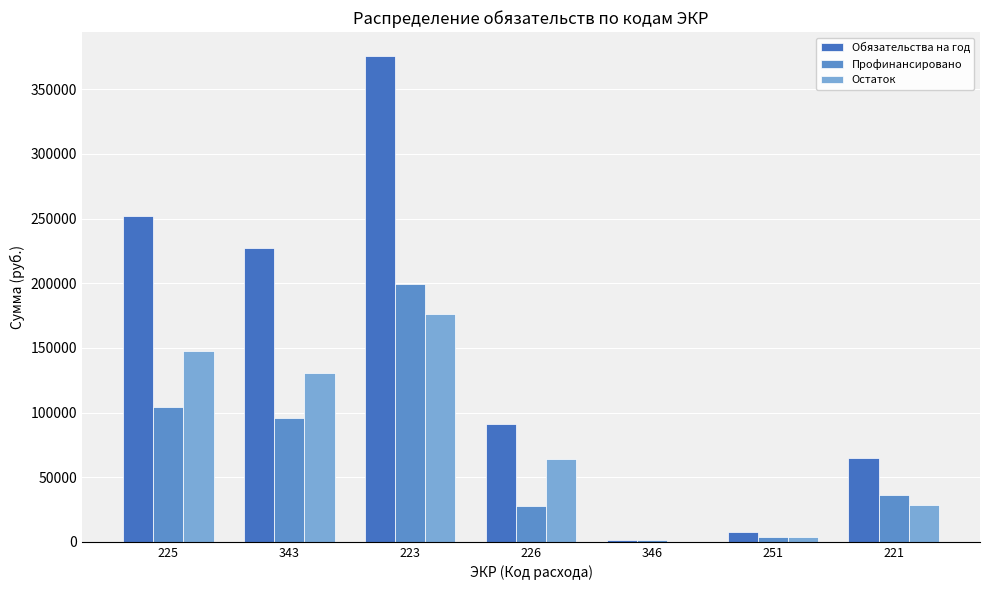

The value of Обязательства на год at 226 is 43551.5. True or false?

False